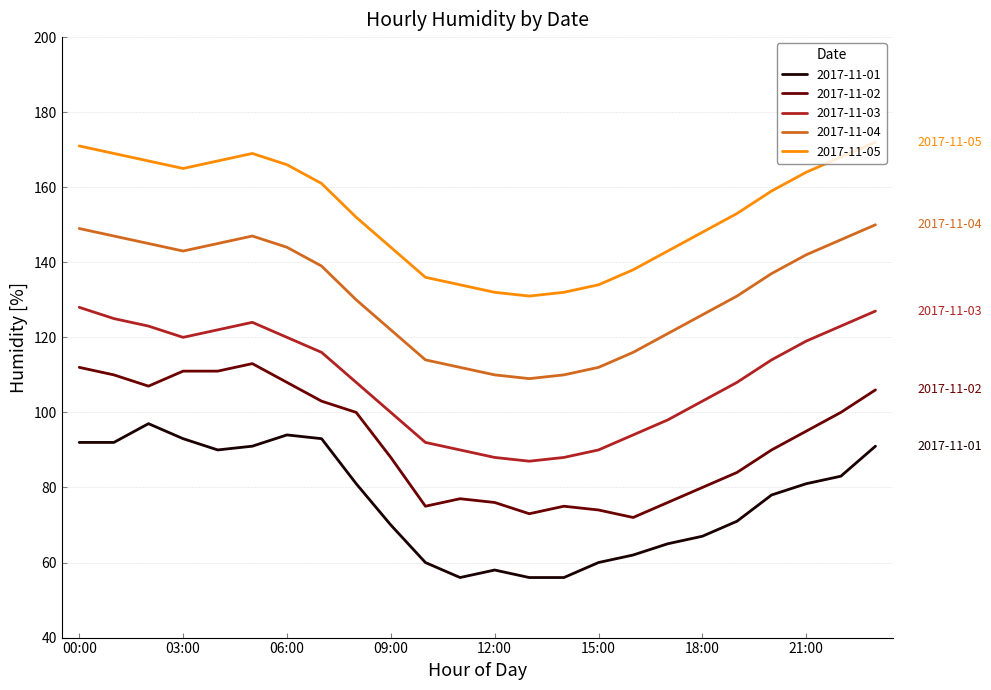

True or false: 2017-11-01 has more than 2 interior local peaks.

True